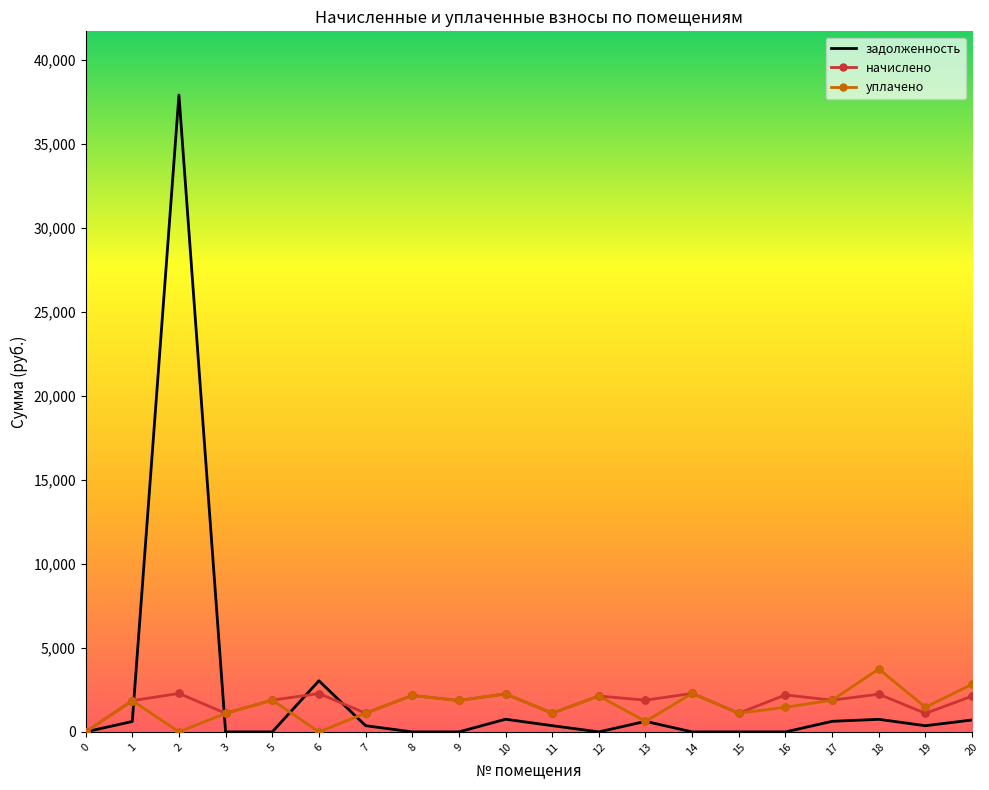

What is the spread (max minus min) of values at 5?

1891.4